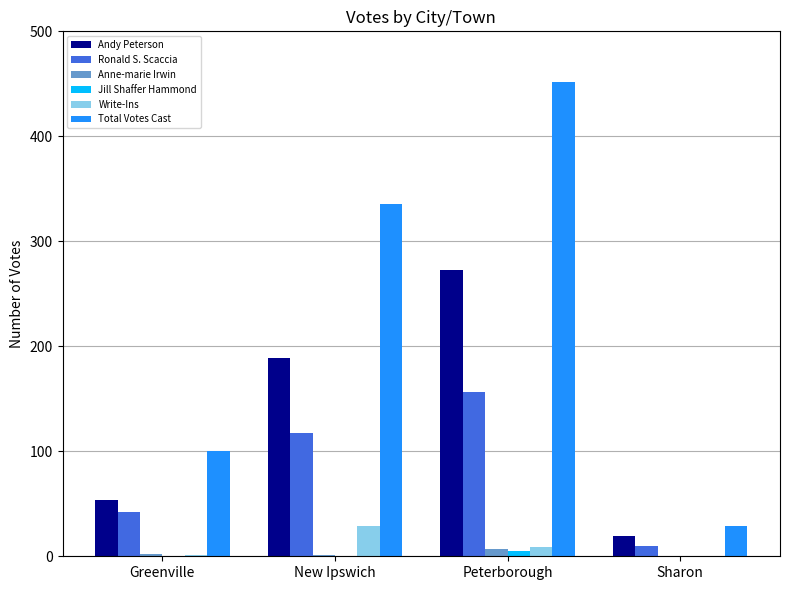

Which series changed the most between Greenville and Peterborough?

Total Votes Cast